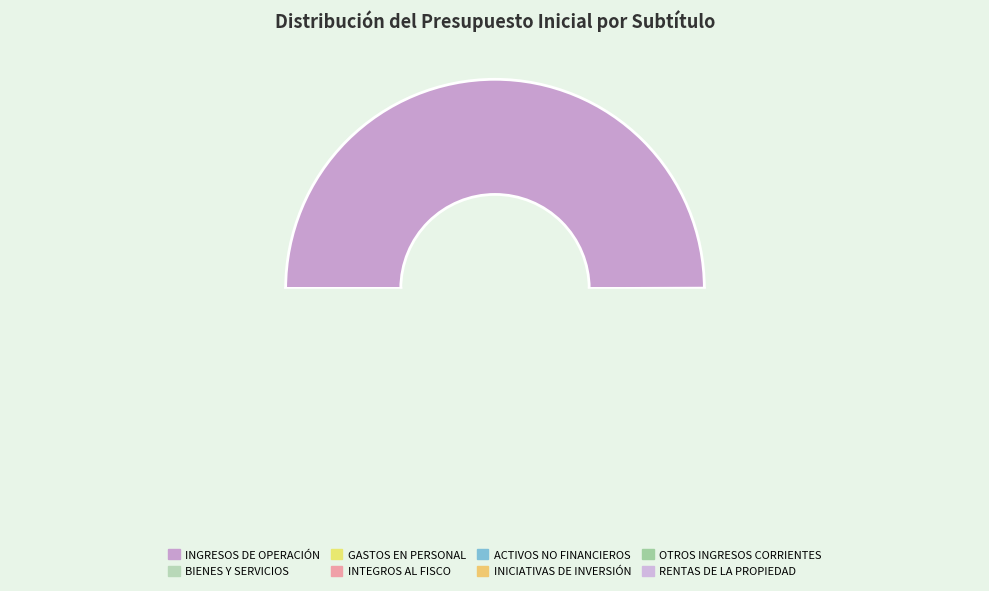

Between INTEGROS AL FISCO and ADQUISICIÓN DE ACTIVOS NO FINANCIEROS, which is larger?

INTEGROS AL FISCO